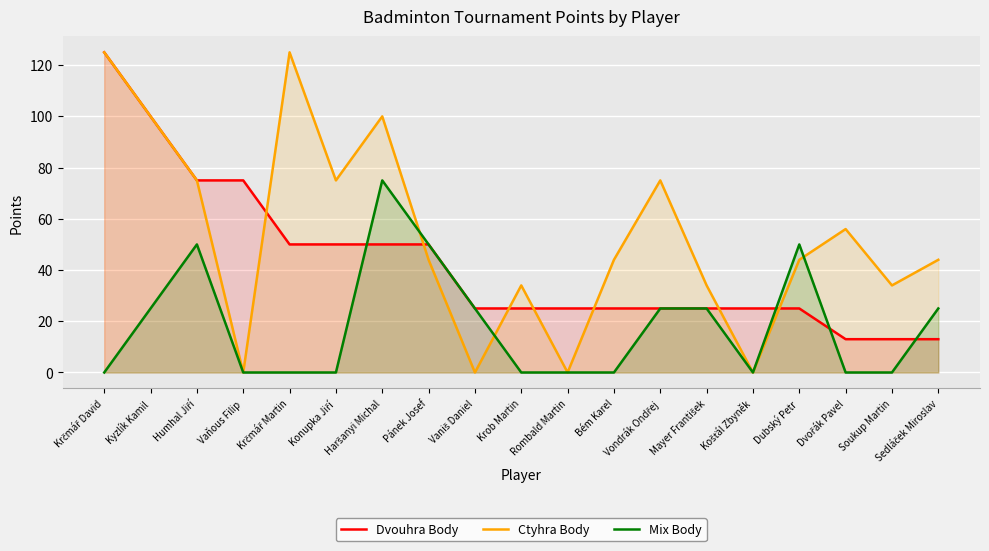

Is the value of Mix Body at Krčmář Martin greater than the value of Ctyhra Body at Sedláček Miroslav?

No